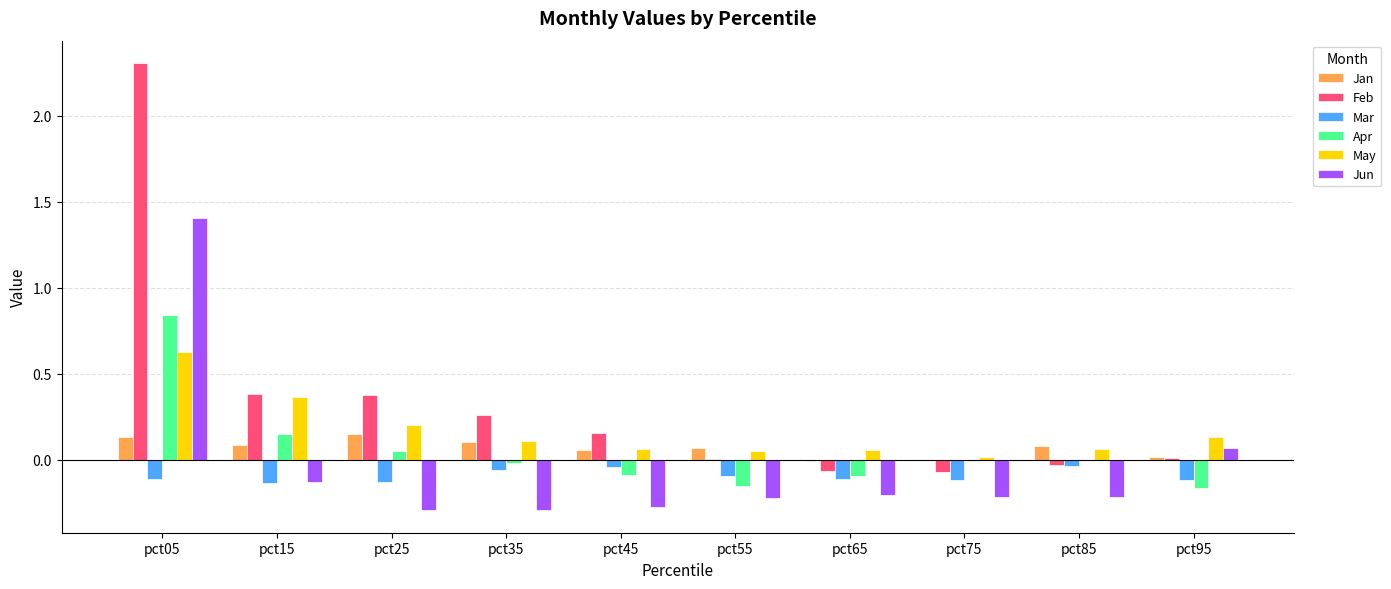

The Jan series shows 0.0 at pct95. True or false?

True